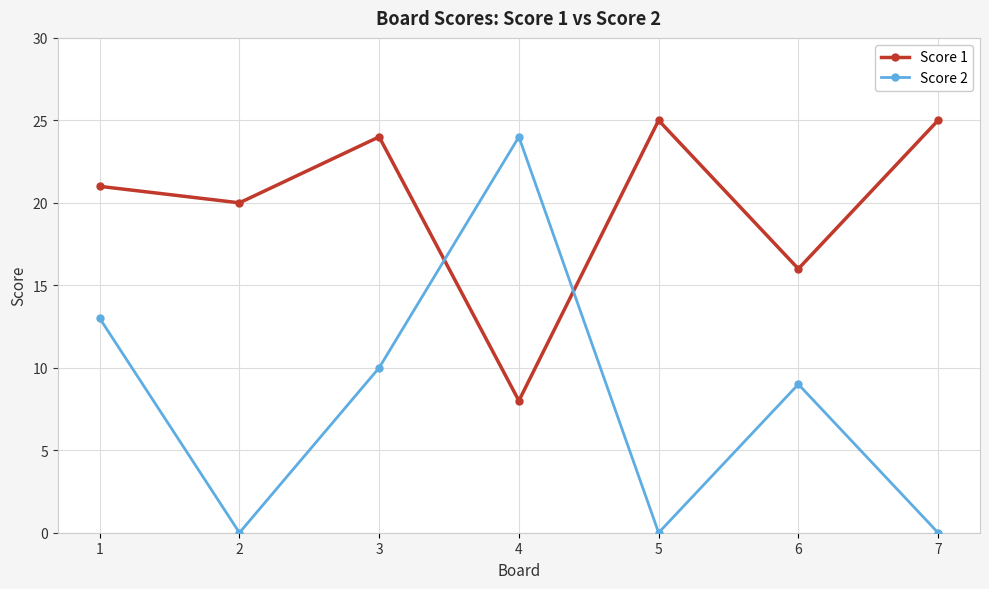

What is the average value of the Score 2 series?

8